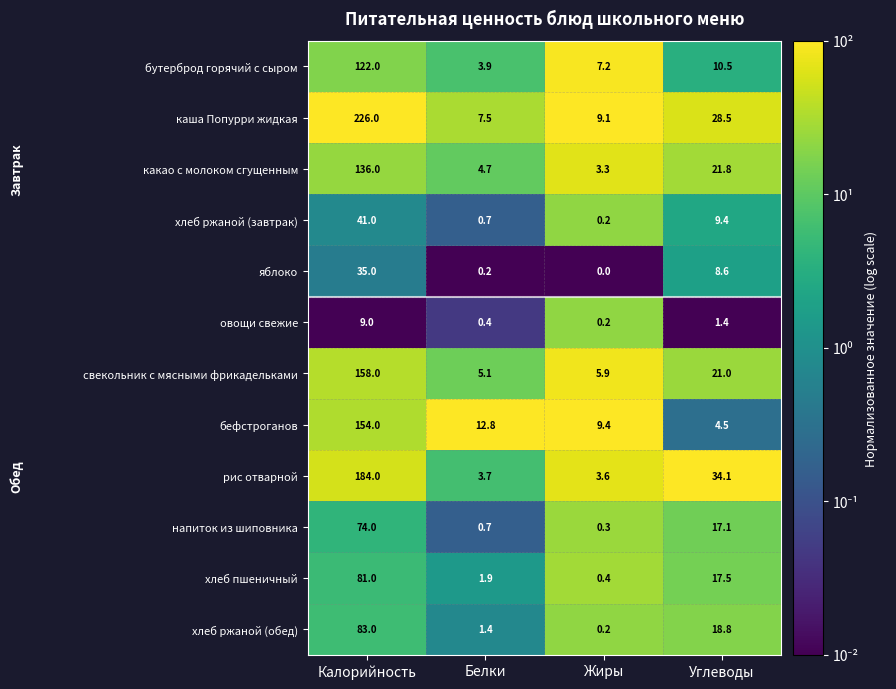

At which category is the sum across all series the highest?

Калорийность